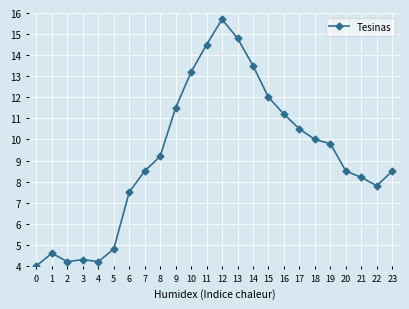

What is the value of the 13th point from the left?

15.7